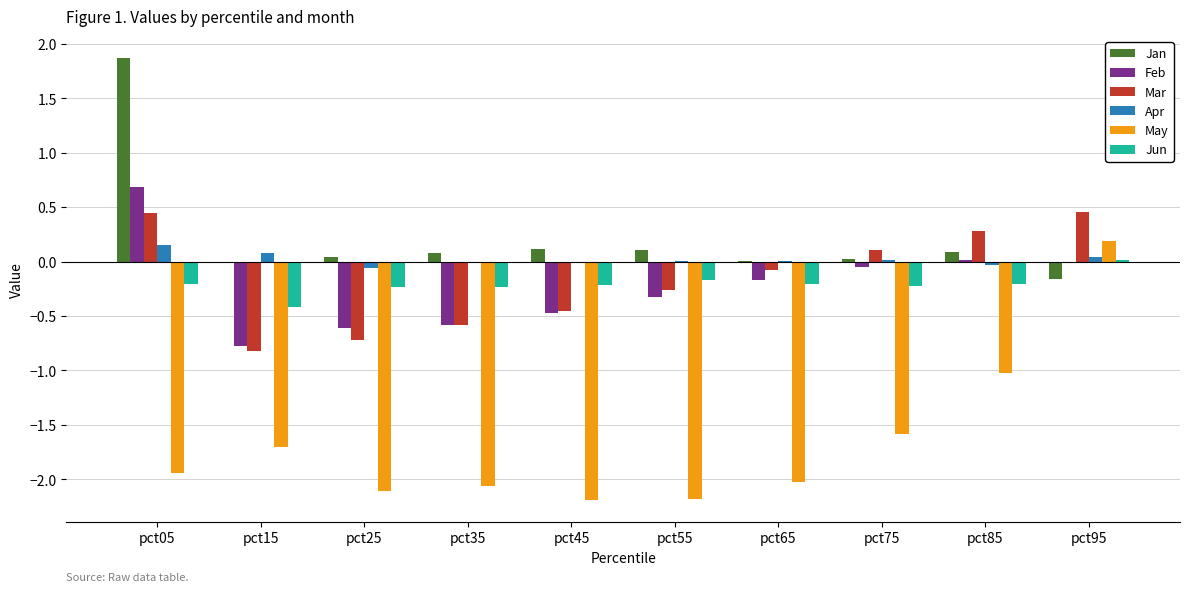

Which category has the highest value in the May series?

pct95